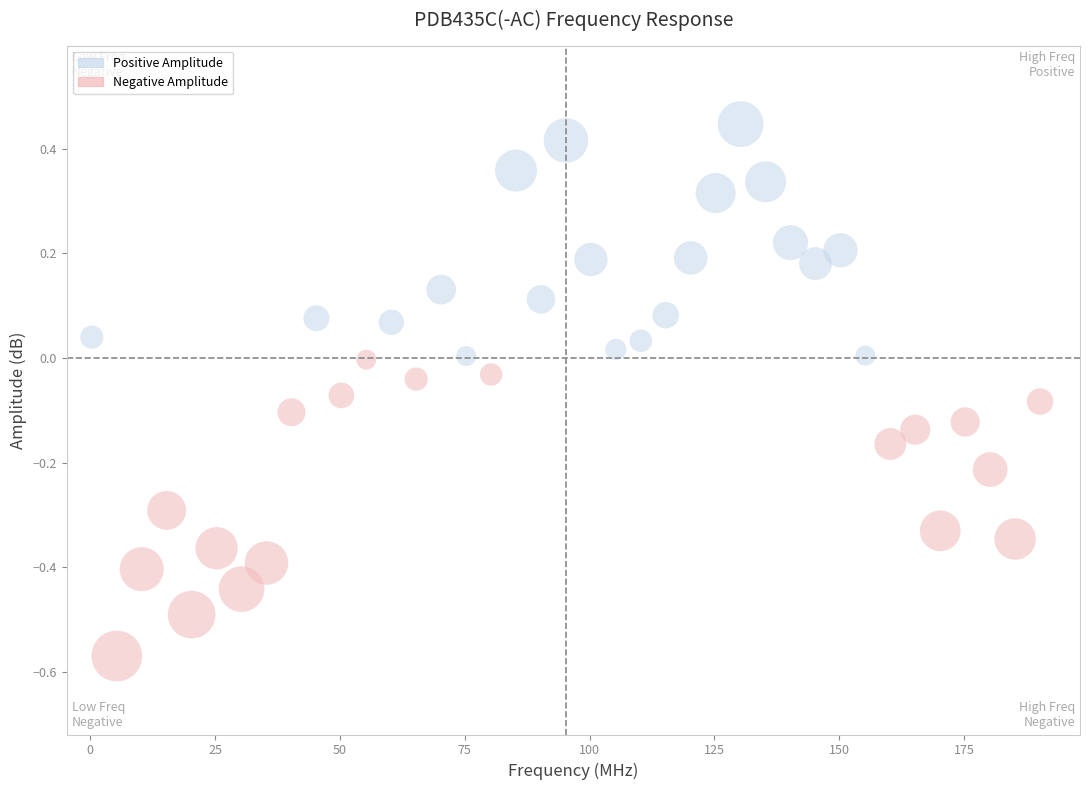

What is the range of Y values (max minus min)?

1.0